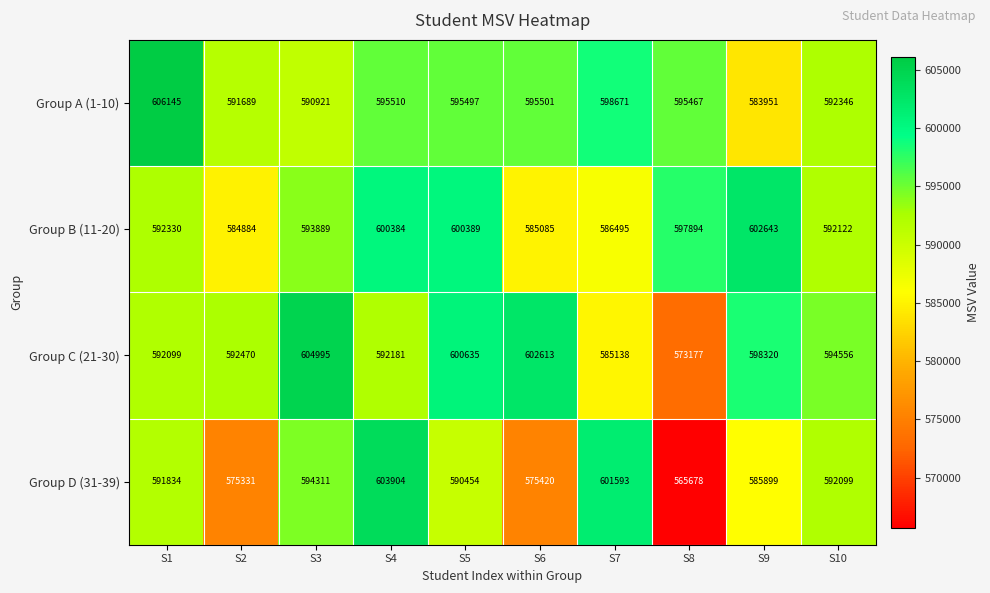

At which label is Group A (1-10) closest to 595048?

S8